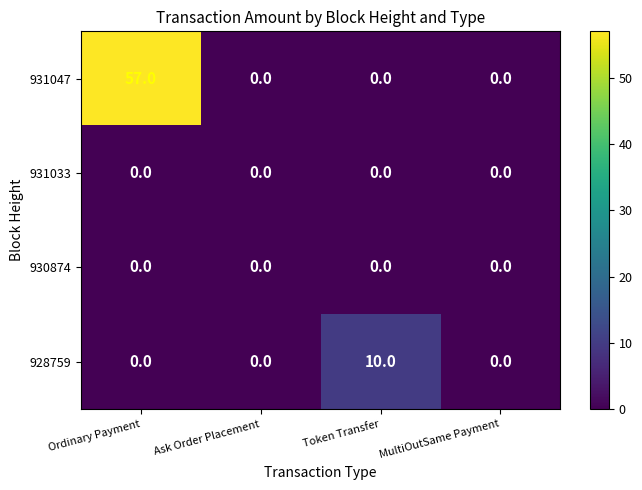

What is the difference between the 928759 values at MultiOutSame Payment and Token Transfer?

10